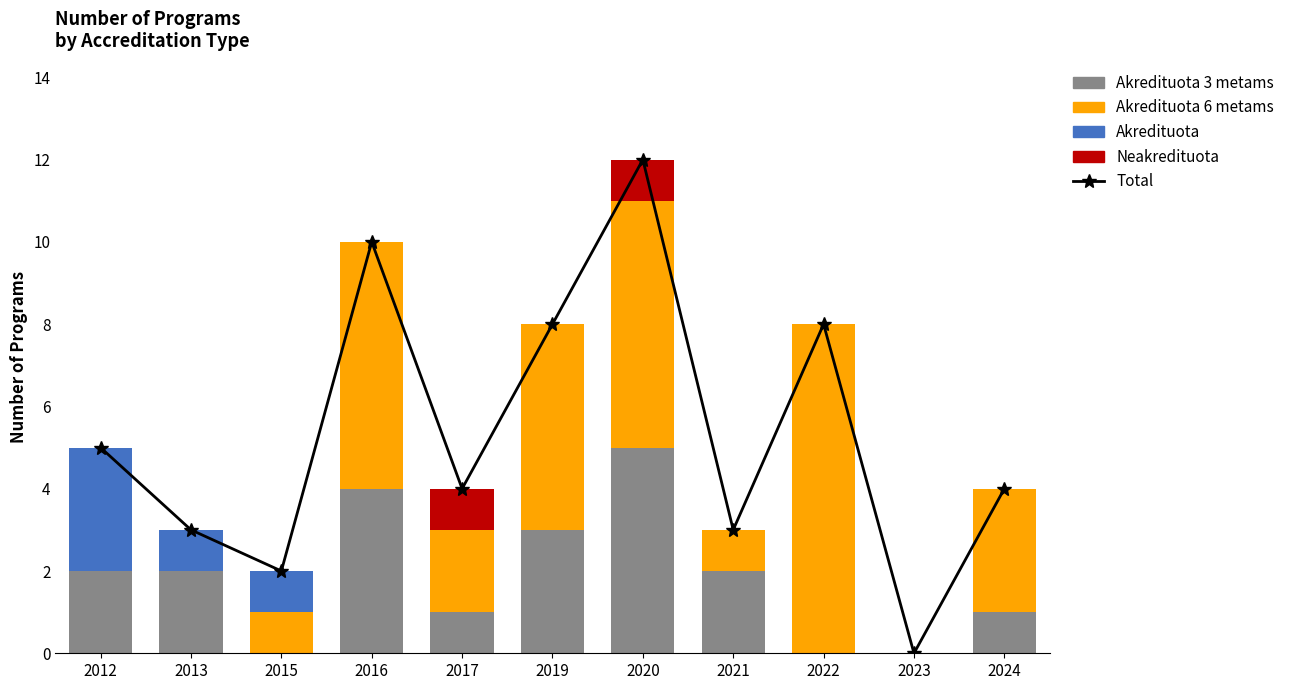

Does the chart contain stacked bars?

No